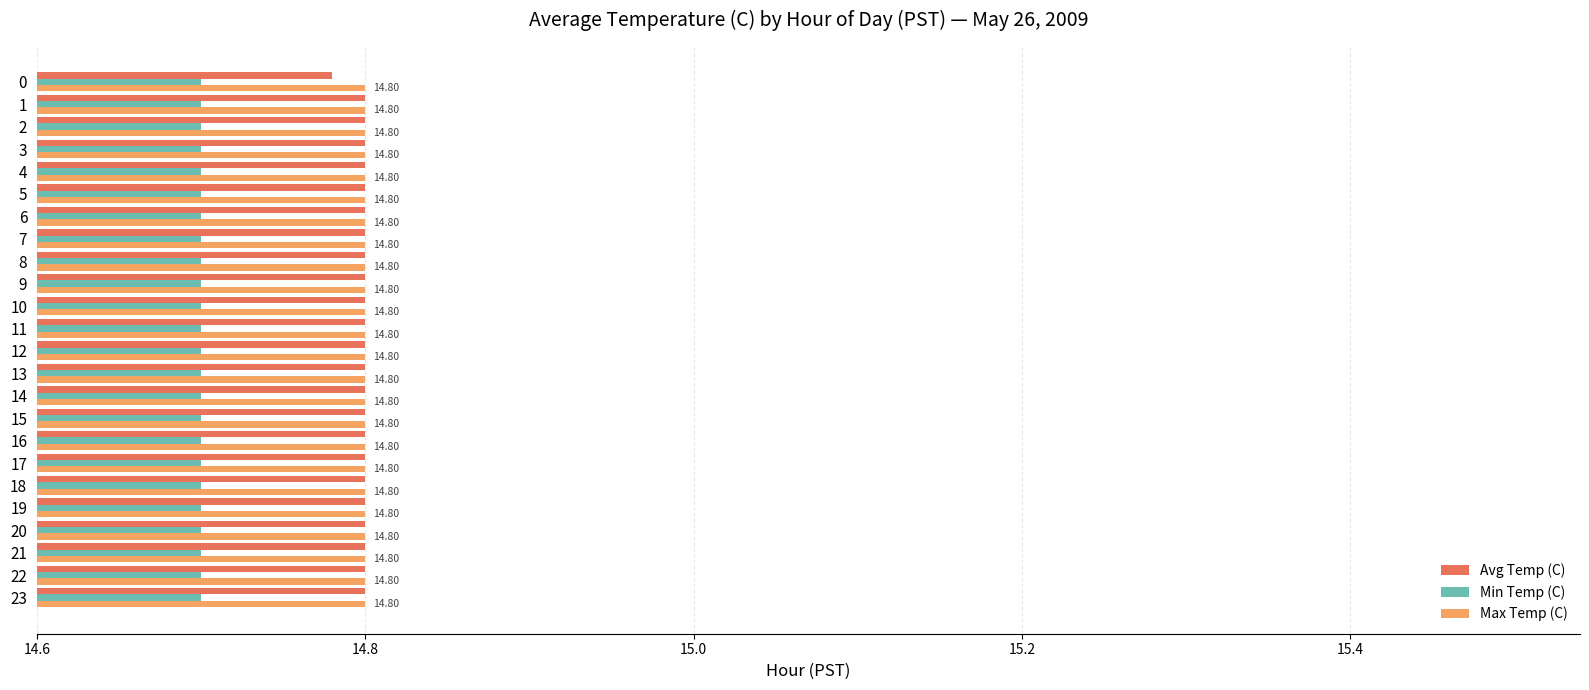

What is the average value of the Min Temp (C) series?

14.7